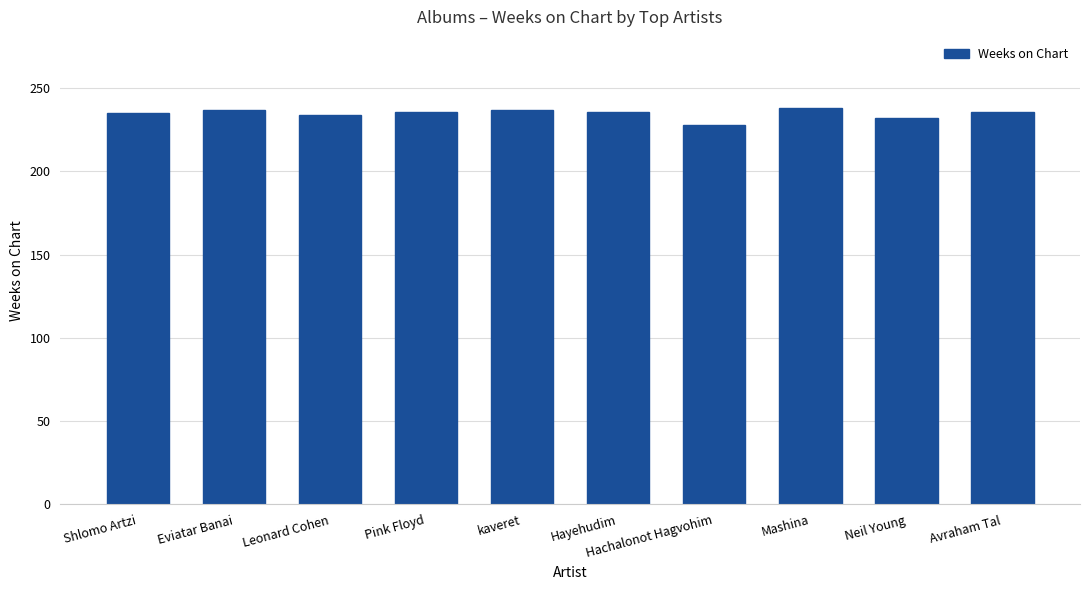

The value at Leonard Cohen is 234. True or false?

True